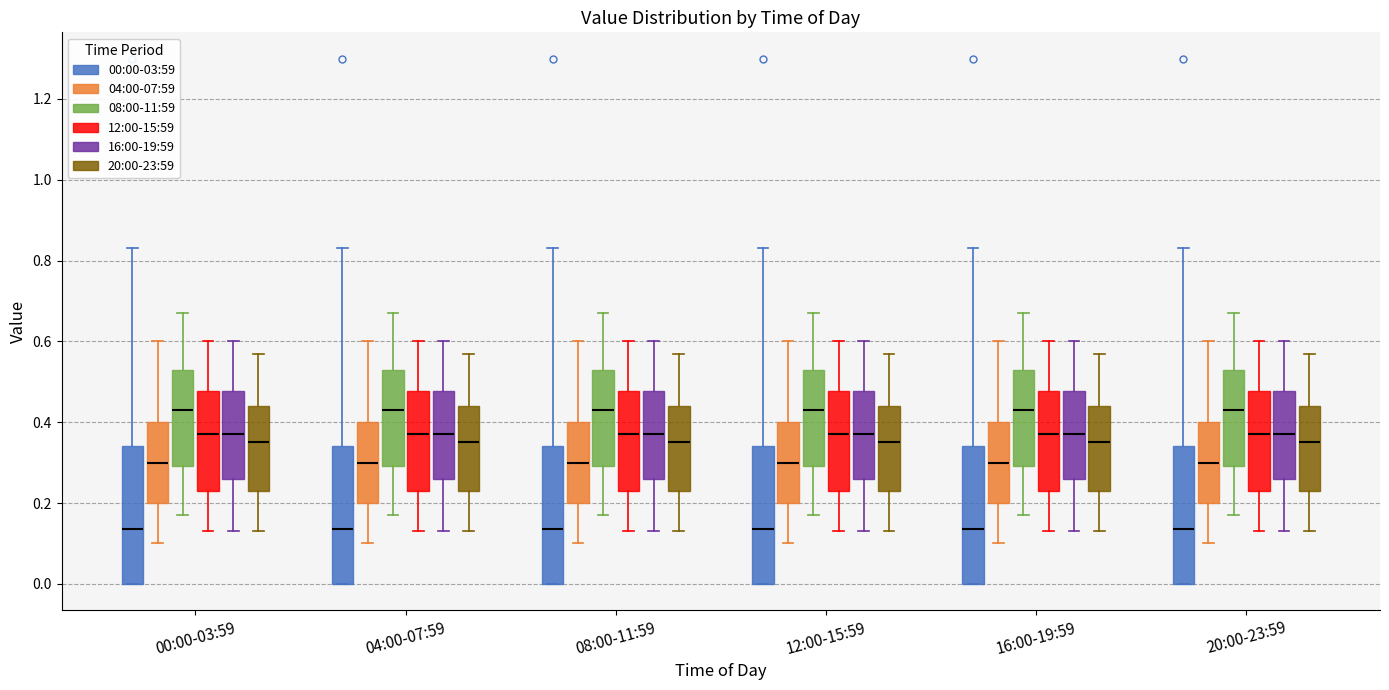

Reading left to right, read every box against the y-axis: the position of its median line, the range the box covers, and the ends of its whiskers. The values are not printed on the chart, so give them approximately, as read against the axis.

00:00-03:59 (00:00-03:59): median 0.14, box 0.00 to 0.34, whiskers 0.00 to 0.84
00:00-03:59 (04:00-07:59): median 0.30, box 0.20 to 0.40, whiskers 0.10 to 0.60
00:00-03:59 (08:00-11:59): median 0.44, box 0.30 to 0.54, whiskers 0.18 to 0.68
00:00-03:59 (12:00-15:59): median 0.38, box 0.24 to 0.48, whiskers 0.14 to 0.60
00:00-03:59 (16:00-19:59): median 0.38, box 0.26 to 0.48, whiskers 0.14 to 0.60
00:00-03:59 (20:00-23:59): median 0.36, box 0.24 to 0.44, whiskers 0.14 to 0.58
04:00-07:59 (00:00-03:59): median 0.14, box 0.00 to 0.34, whiskers 0.00 to 0.84
04:00-07:59 (04:00-07:59): median 0.30, box 0.20 to 0.40, whiskers 0.10 to 0.60
04:00-07:59 (08:00-11:59): median 0.44, box 0.30 to 0.54, whiskers 0.18 to 0.68
04:00-07:59 (12:00-15:59): median 0.38, box 0.24 to 0.48, whiskers 0.14 to 0.60
04:00-07:59 (16:00-19:59): median 0.38, box 0.26 to 0.48, whiskers 0.14 to 0.60
04:00-07:59 (20:00-23:59): median 0.36, box 0.24 to 0.44, whiskers 0.14 to 0.58
08:00-11:59 (00:00-03:59): median 0.14, box 0.00 to 0.34, whiskers 0.00 to 0.84
08:00-11:59 (04:00-07:59): median 0.30, box 0.20 to 0.40, whiskers 0.10 to 0.60
08:00-11:59 (08:00-11:59): median 0.44, box 0.30 to 0.54, whiskers 0.18 to 0.68
08:00-11:59 (12:00-15:59): median 0.38, box 0.24 to 0.48, whiskers 0.14 to 0.60
08:00-11:59 (16:00-19:59): median 0.38, box 0.26 to 0.48, whiskers 0.14 to 0.60
08:00-11:59 (20:00-23:59): median 0.36, box 0.24 to 0.44, whiskers 0.14 to 0.58
12:00-15:59 (00:00-03:59): median 0.14, box 0.00 to 0.34, whiskers 0.00 to 0.84
12:00-15:59 (04:00-07:59): median 0.30, box 0.20 to 0.40, whiskers 0.10 to 0.60
12:00-15:59 (08:00-11:59): median 0.44, box 0.30 to 0.54, whiskers 0.18 to 0.68
12:00-15:59 (12:00-15:59): median 0.38, box 0.24 to 0.48, whiskers 0.14 to 0.60
12:00-15:59 (16:00-19:59): median 0.38, box 0.26 to 0.48, whiskers 0.14 to 0.60
12:00-15:59 (20:00-23:59): median 0.36, box 0.24 to 0.44, whiskers 0.14 to 0.58
16:00-19:59 (00:00-03:59): median 0.14, box 0.00 to 0.34, whiskers 0.00 to 0.84
16:00-19:59 (04:00-07:59): median 0.30, box 0.20 to 0.40, whiskers 0.10 to 0.60
16:00-19:59 (08:00-11:59): median 0.44, box 0.30 to 0.54, whiskers 0.18 to 0.68
16:00-19:59 (12:00-15:59): median 0.38, box 0.24 to 0.48, whiskers 0.14 to 0.60
16:00-19:59 (16:00-19:59): median 0.38, box 0.26 to 0.48, whiskers 0.14 to 0.60
16:00-19:59 (20:00-23:59): median 0.36, box 0.24 to 0.44, whiskers 0.14 to 0.58
20:00-23:59 (00:00-03:59): median 0.14, box 0.00 to 0.34, whiskers 0.00 to 0.84
20:00-23:59 (04:00-07:59): median 0.30, box 0.20 to 0.40, whiskers 0.10 to 0.60
20:00-23:59 (08:00-11:59): median 0.44, box 0.30 to 0.54, whiskers 0.18 to 0.68
20:00-23:59 (12:00-15:59): median 0.38, box 0.24 to 0.48, whiskers 0.14 to 0.60
20:00-23:59 (16:00-19:59): median 0.38, box 0.26 to 0.48, whiskers 0.14 to 0.60
20:00-23:59 (20:00-23:59): median 0.36, box 0.24 to 0.44, whiskers 0.14 to 0.58